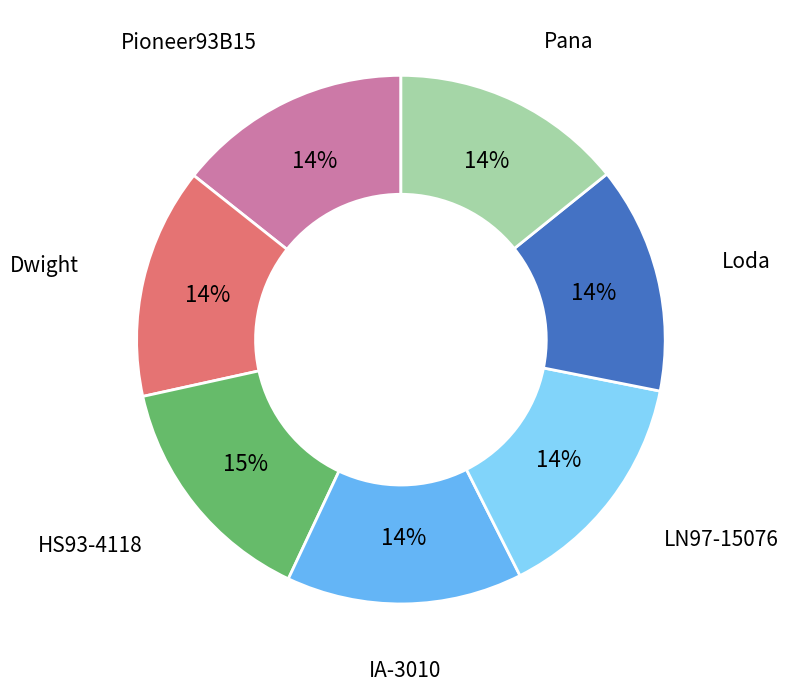

Approximately how many times larger is the value at Dwight compared to Pana?

1.0